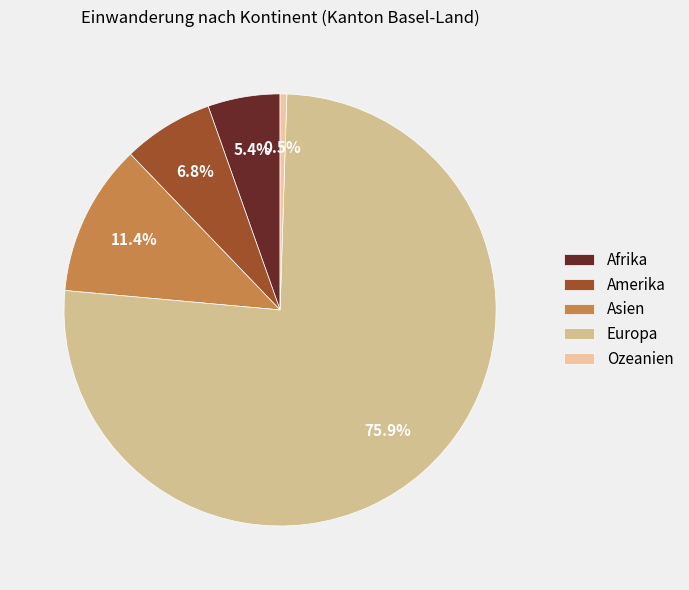

How many slices are in this pie chart?

5